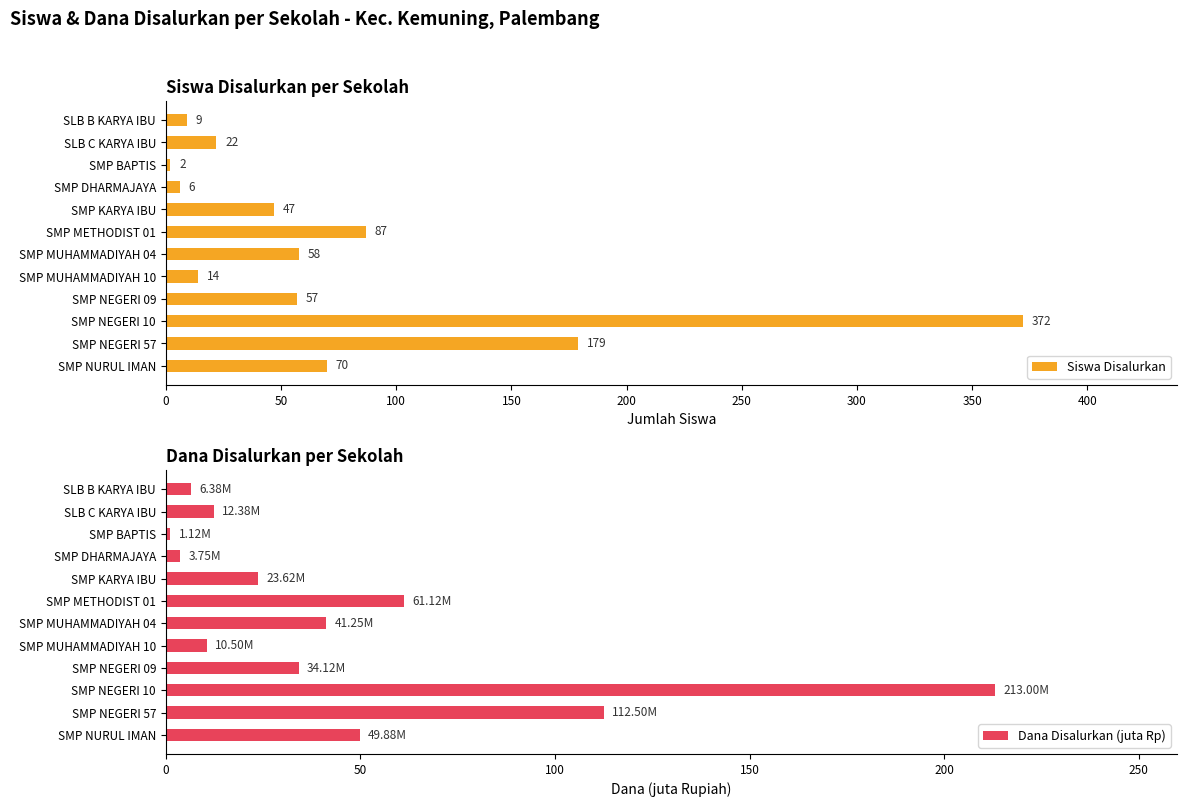

What is the average value of the Siswa Disalurkan series?

77